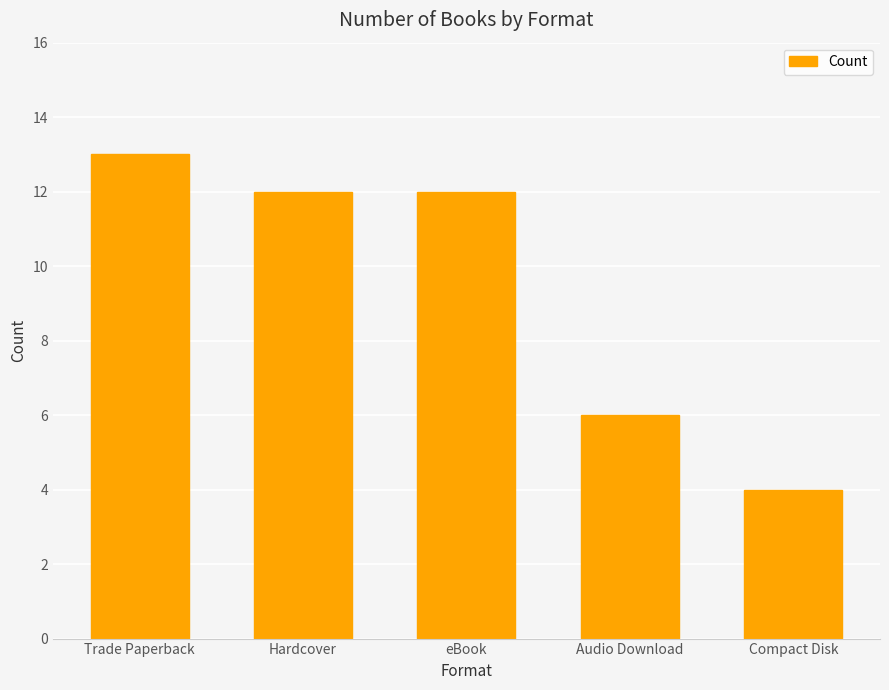

The value at Trade Paperback is 7. True or false?

False